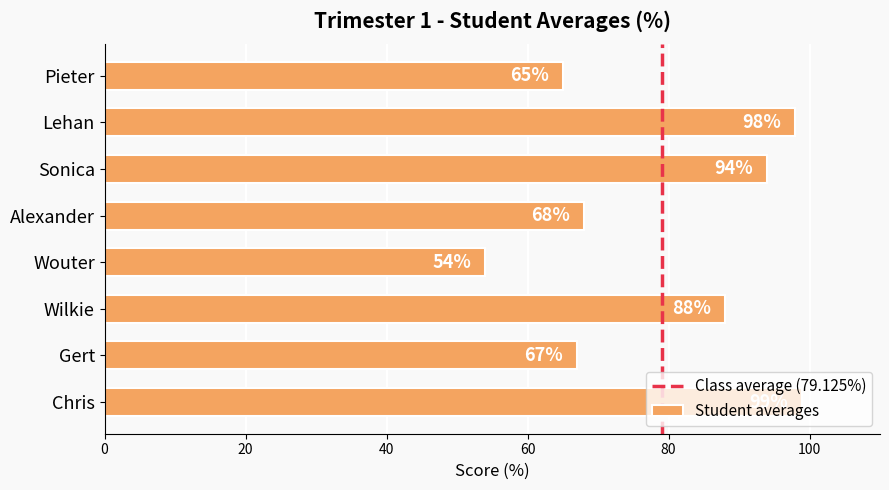

The value at Sonica is 94. True or false?

True